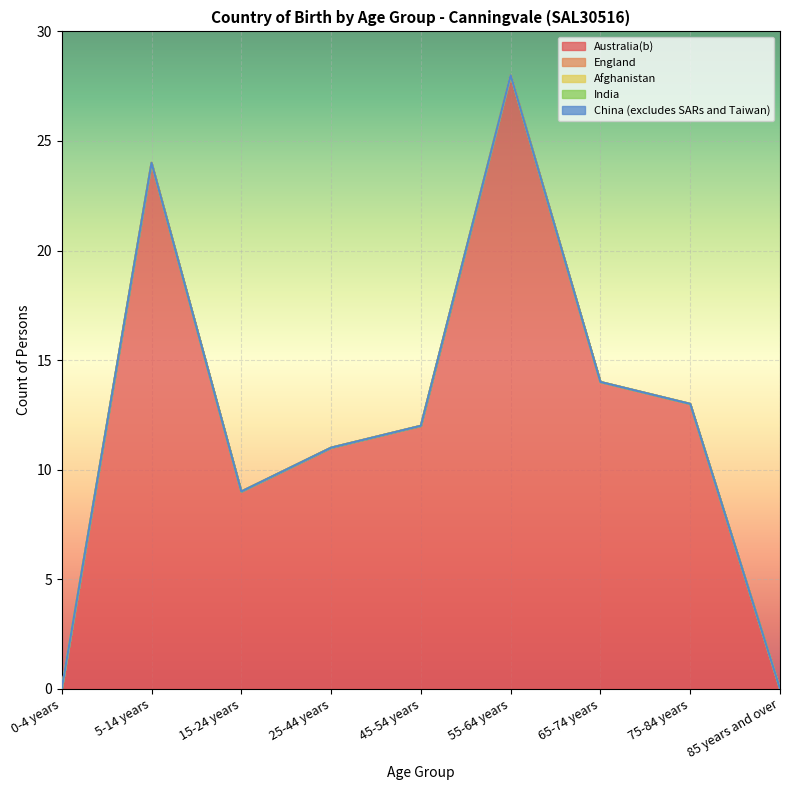

The value of England at 15-24 years is 0. True or false?

True